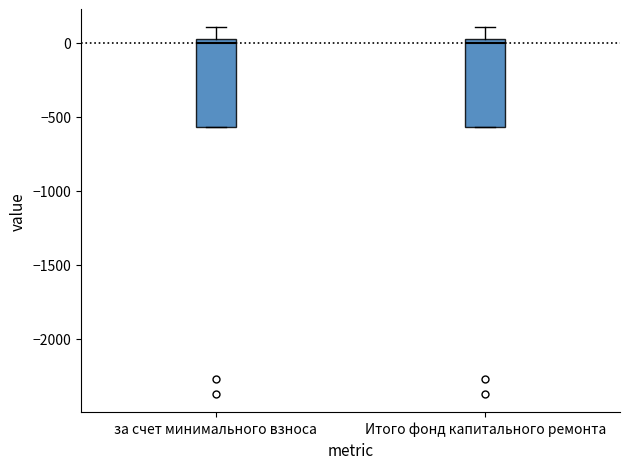

Where does the upper whisker of the box for за счет минимального взноса end on the y-axis? The values are not printed on the chart, so give them approximately, as read against the axis.

100